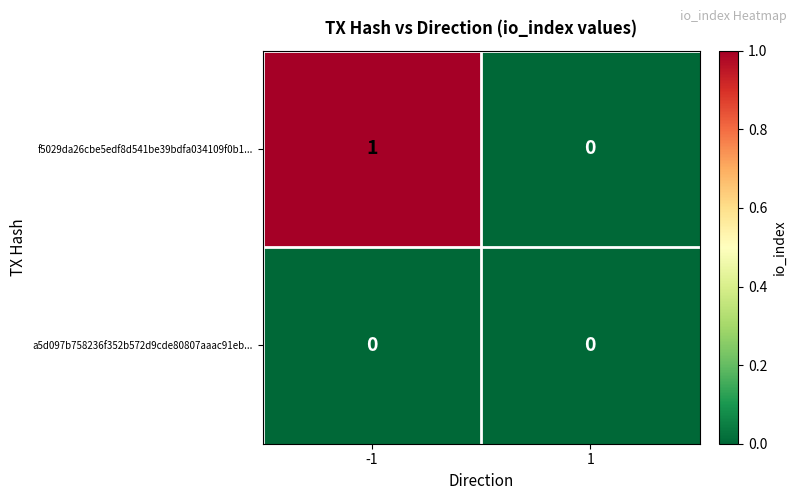

List the series in order of their peak value, lowest first.

a5d097b758236f352b572d9cde80807aaac91eb..., f5029da26cbe5edf8d541be39bdfa034109f0b1...